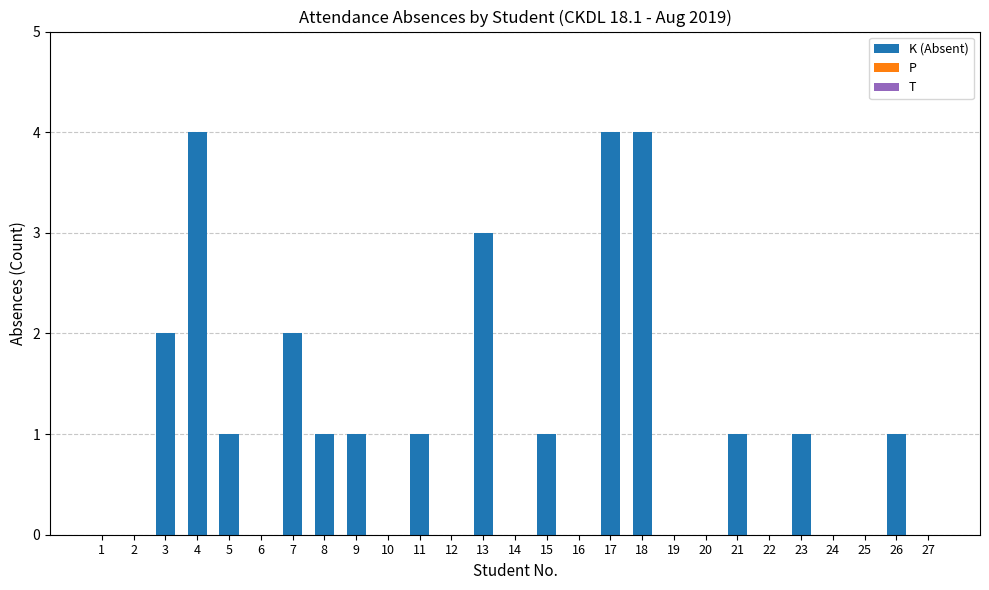

What is the maximum value shown in the chart?

4